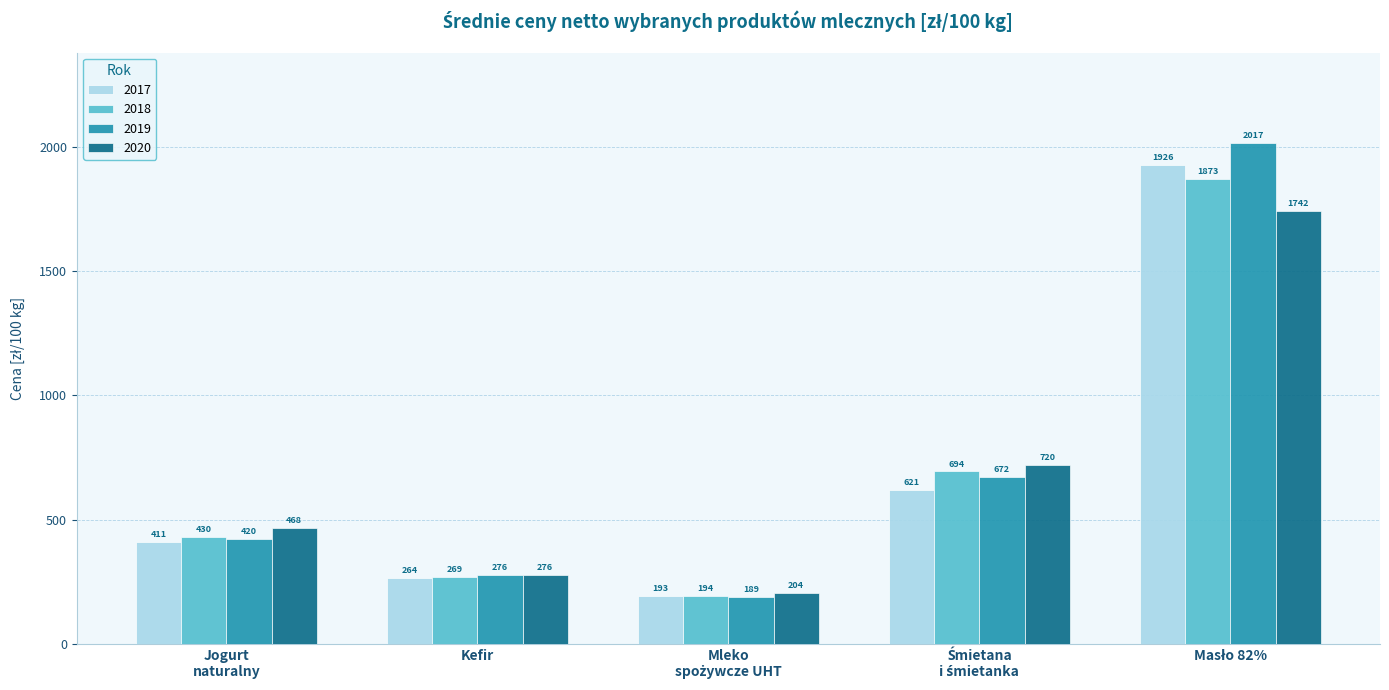

What are all the series names shown in the legend?

2017, 2018, 2019, 2020